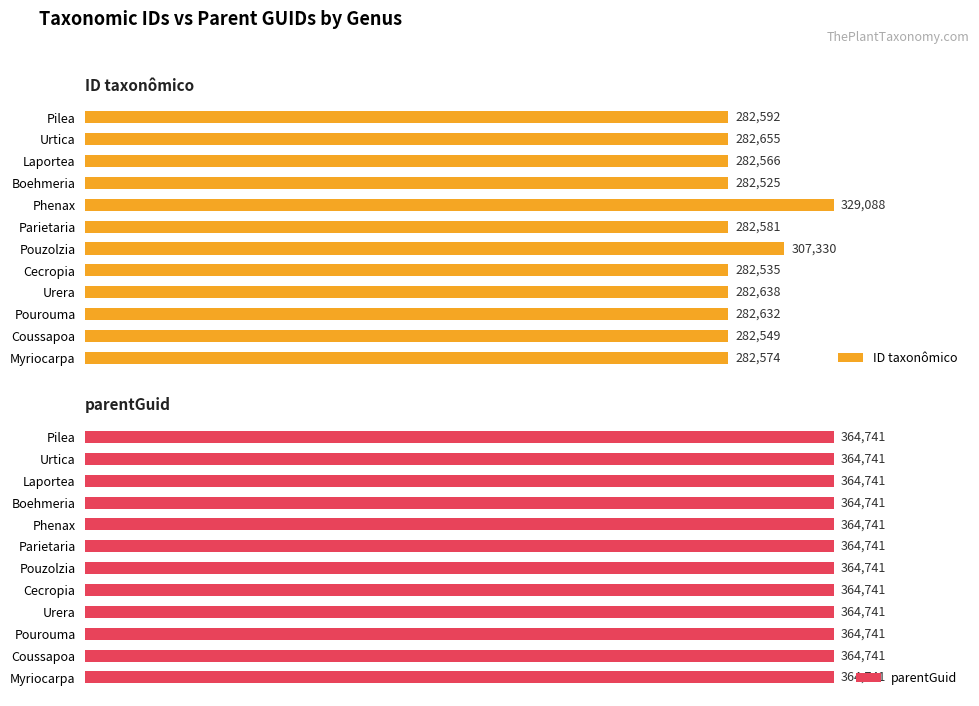

List the labels in order of ID taxonômico value, largest first.

Phenax, Pouzolzia, Urtica, Urera, Pourouma, Pilea, Parietaria, Myriocarpa, Laportea, Coussapoa, Cecropia, Boehmeria